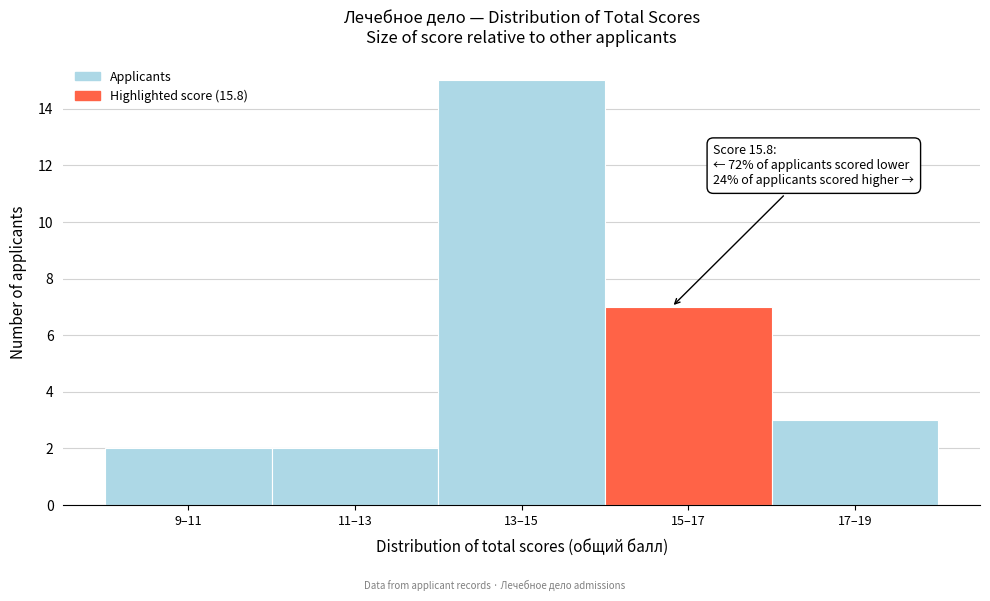

Reading left to right, transcribe all the data shown in this chart.

9–11=2	11–13=2	13–15=15	15–17=7	17–19=3